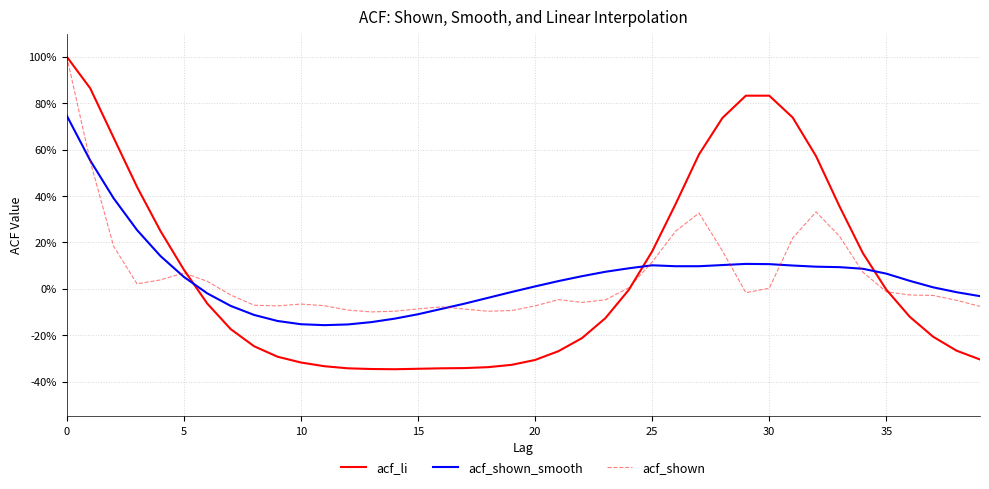

How many times do acf_shown and acf_li cross each other?

3